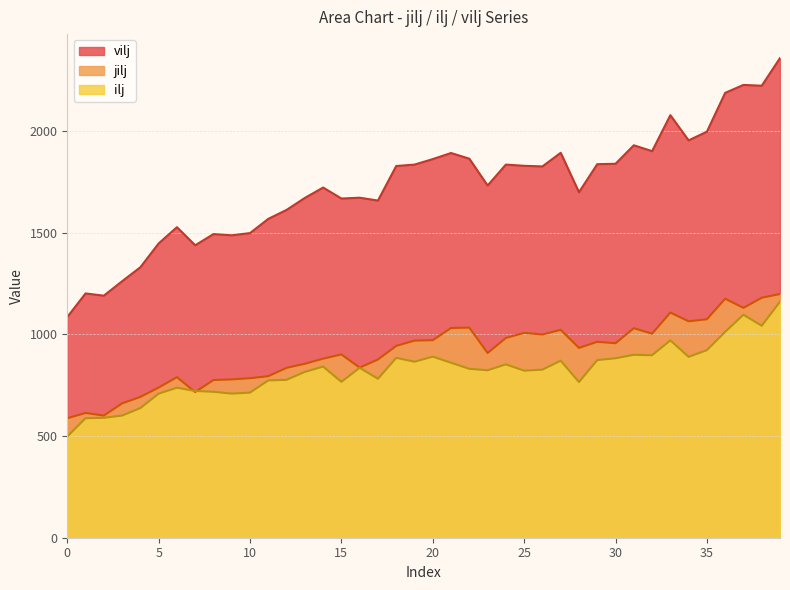

How many categories are shown in the chart?

40